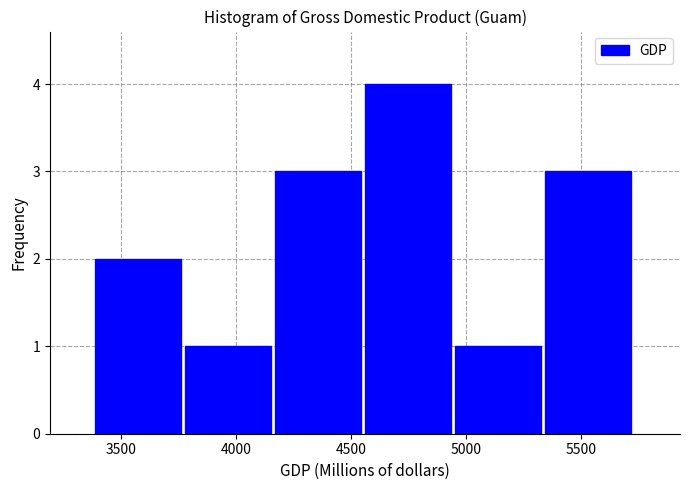

Which range on the x-axis has the tallest bar?

4550 to 4950